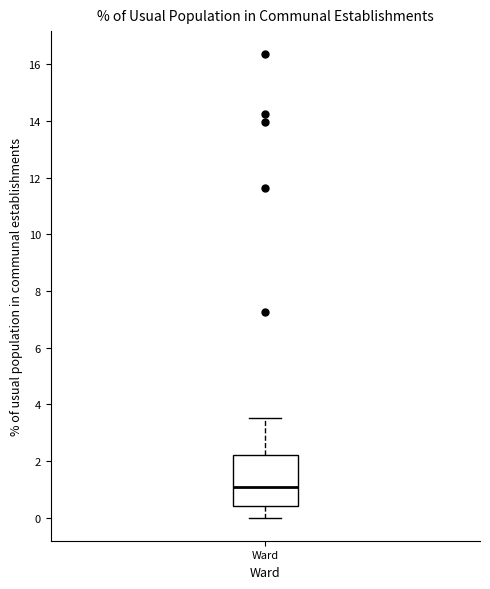

Transcribe this box plot: give where the median line is, the range the box spans, and where the two whiskers end, as read against the y-axis. The values are not printed on the chart, so give them approximately, as read against the axis.

median 1.0, box 0.4 to 2.2, whiskers 0.0 to 3.6